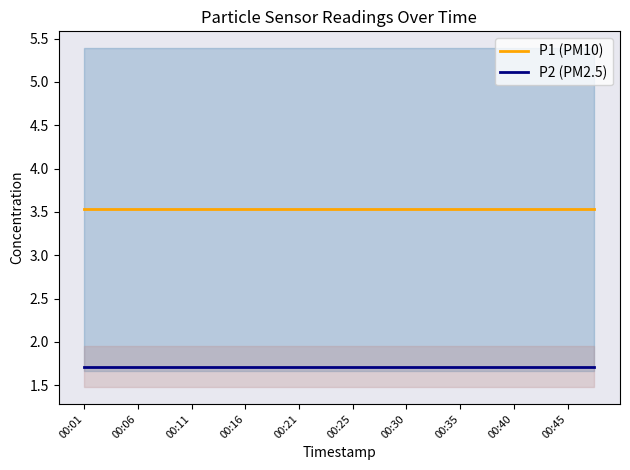

True or false: P2 (PM2.5) has more than 2 points higher than both neighbors.

False